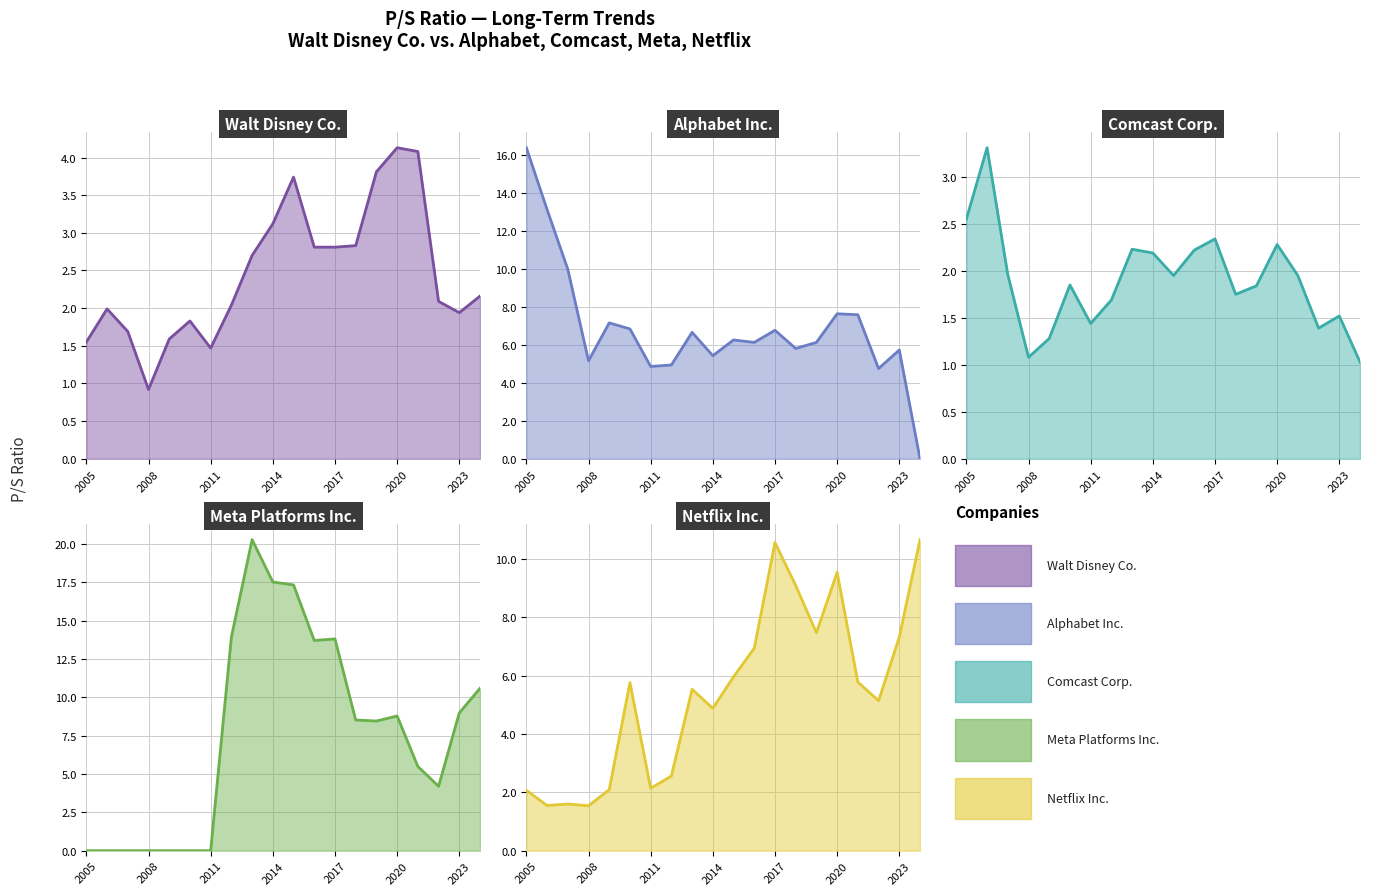

At which category does Meta Platforms Inc. reach its first local valley?

2016